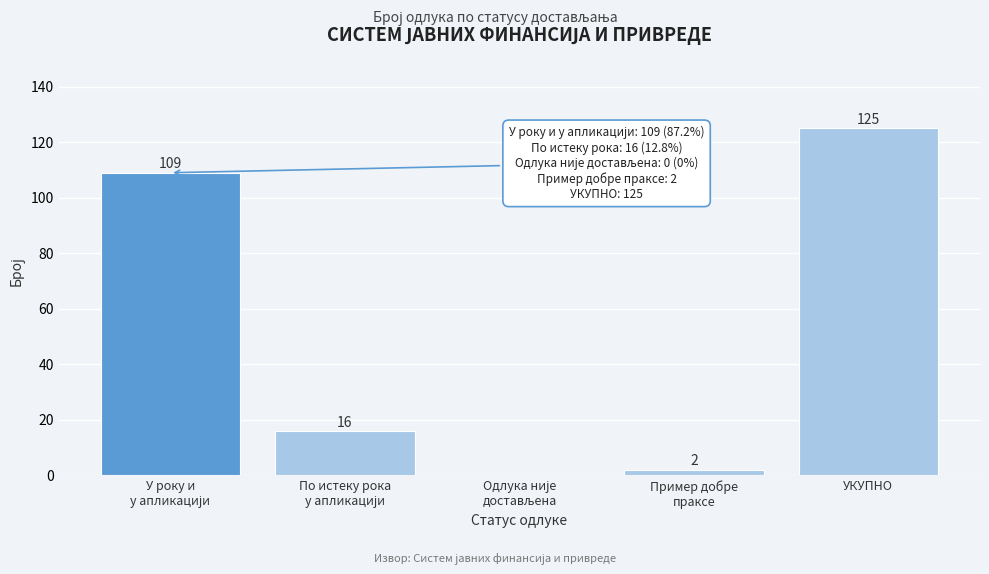

True or false: the data shows 167 at УКУПНО.

False